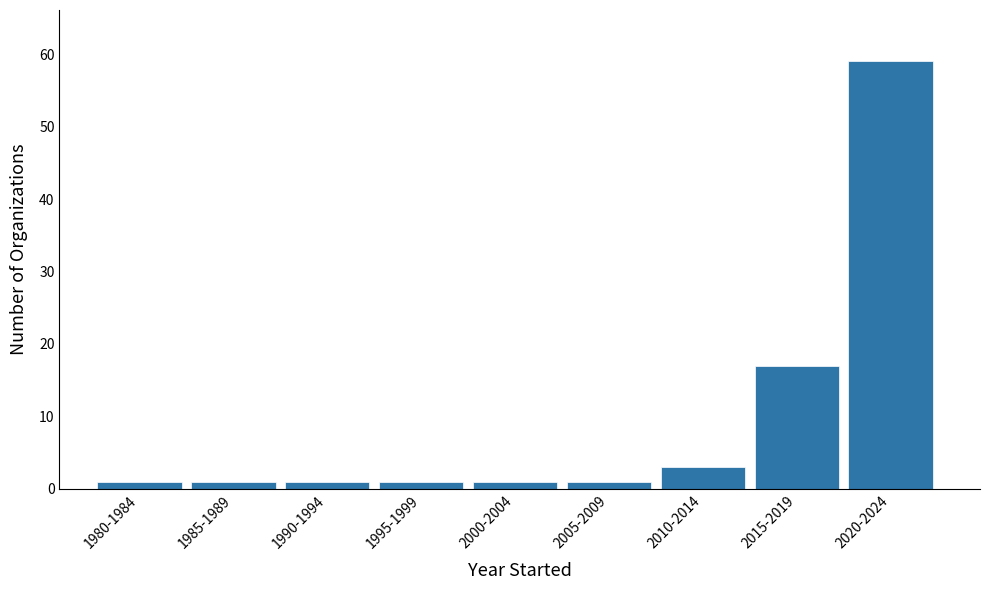

Reading left to right, transcribe all the data shown in this chart.

1	1	1	1	1	1	3	17	59